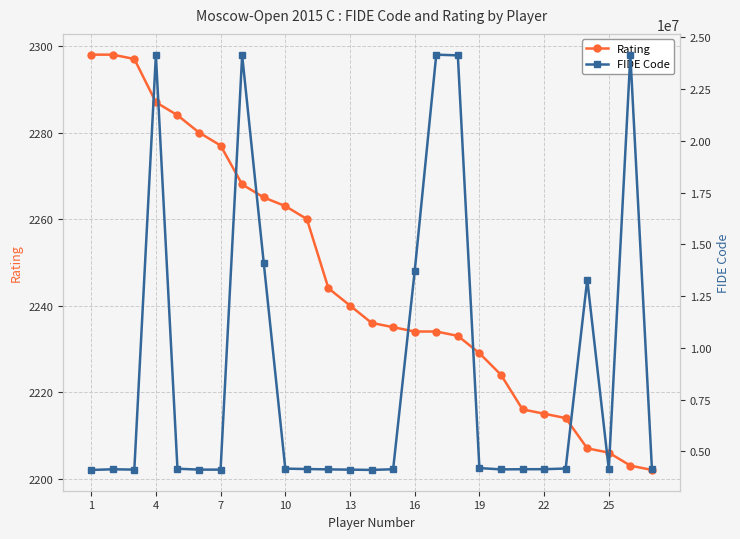

What is the lowest value of the Rating series?

2202